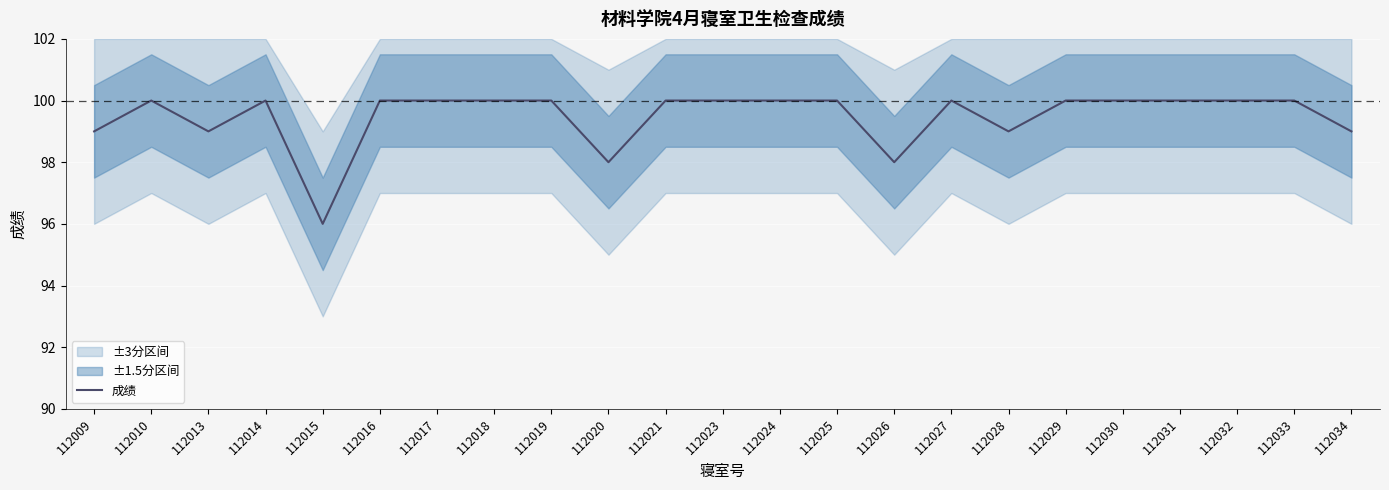

Between 112024 and 112009, which is larger?

112024